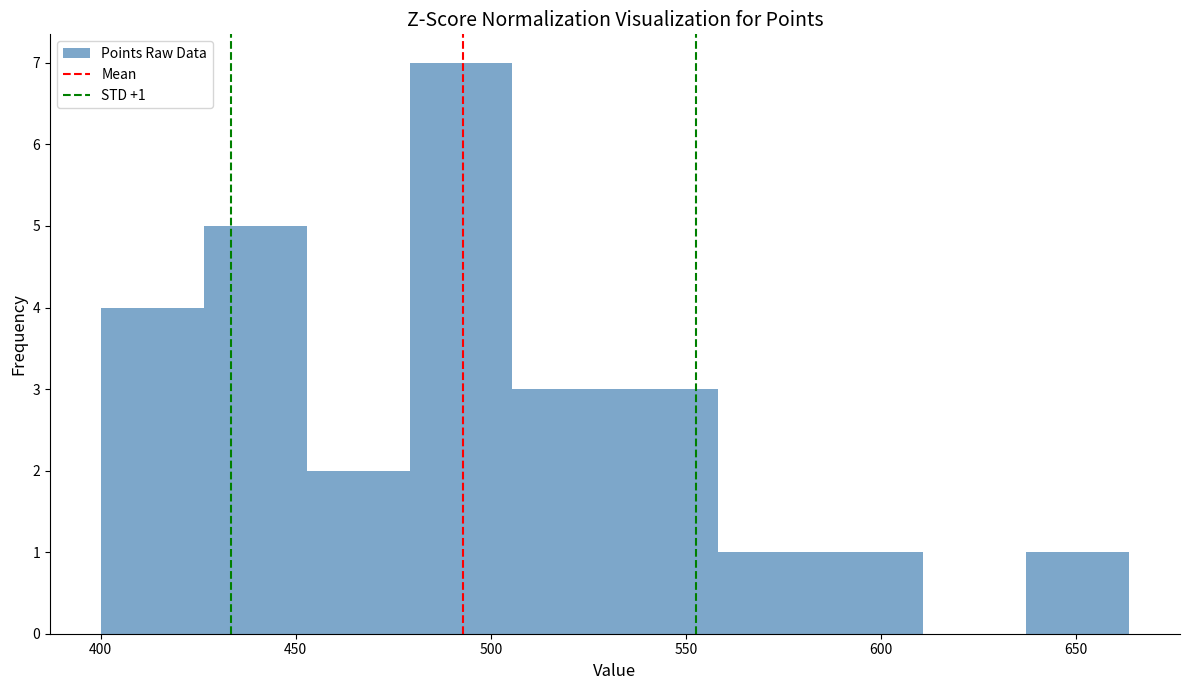

Which range on the x-axis has the tallest bar?

480 to 505